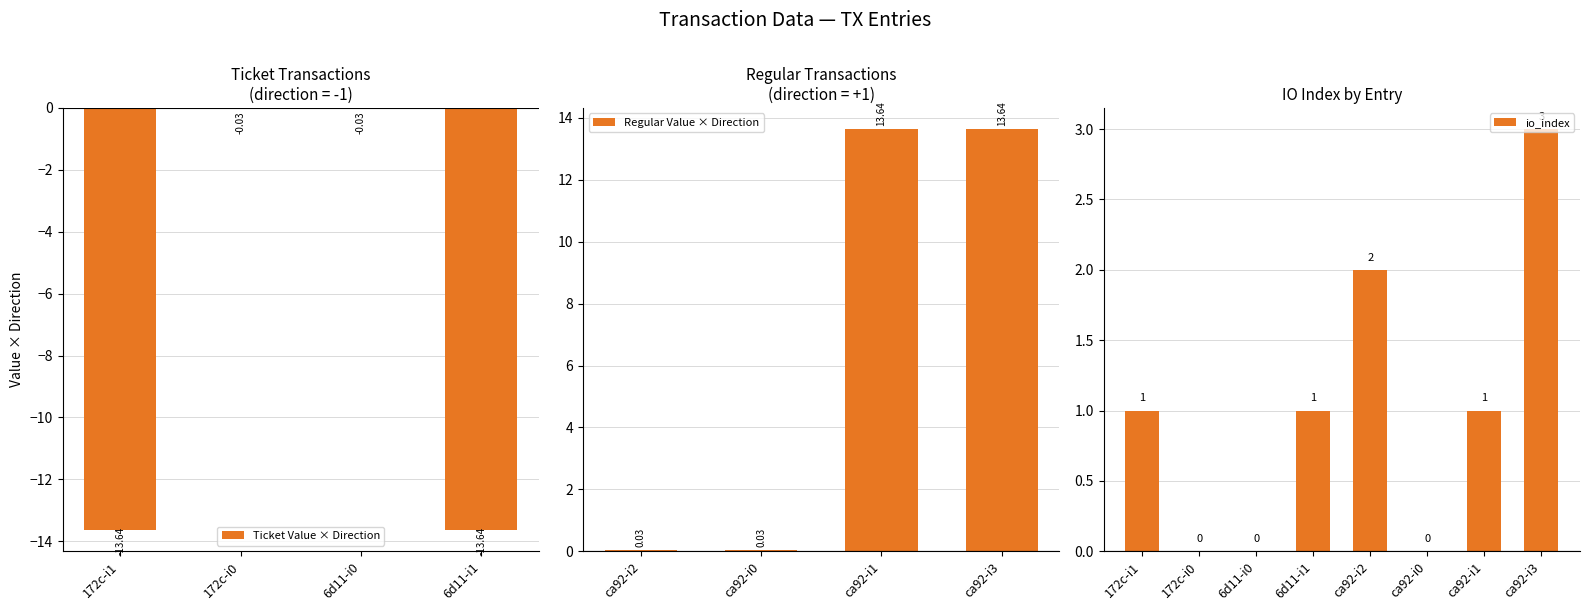

How many values in the Regular Value × Direction series exceed 13?

2